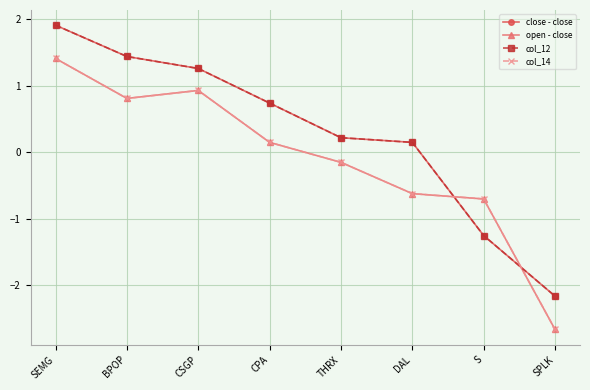

Reading left to right, extract all data points from this chart.

close - close: 1.9	1.4	1.3	0.7	0.2	0.1	-1.2	-2.2
open - close: 1.4	0.8	0.9	0.1	-0.1	-0.6	-0.7	-2.7
col_12: 1.9	1.4	1.3	0.7	0.2	0.1	-1.2	-2.2
col_14: 1.4	0.8	0.9	0.1	-0.1	-0.6	-0.7	-2.7